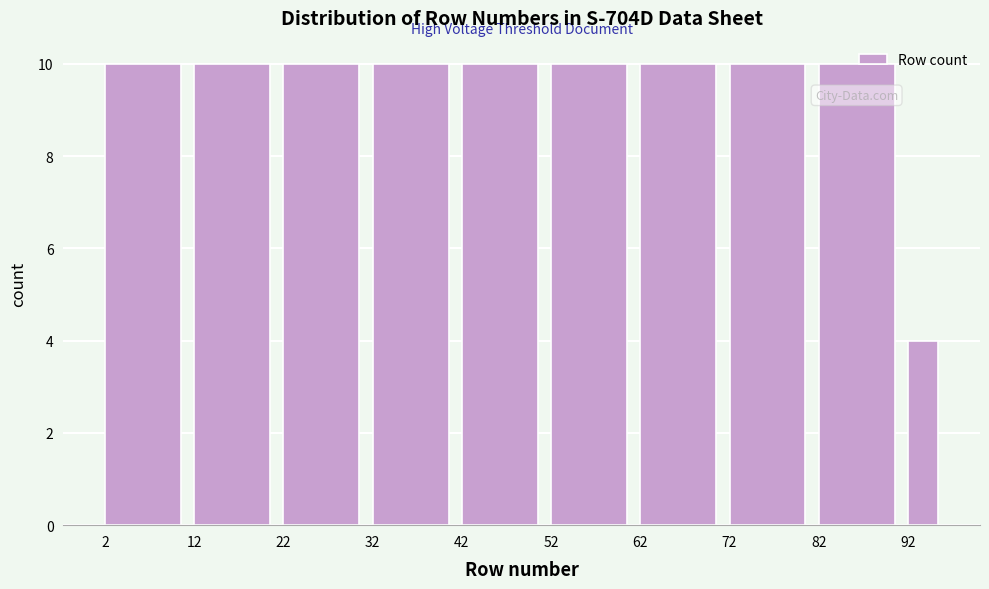

Reading left to right, transcribe this chart: for each bar, give the range it covers on the x-axis and its height. The values are not printed on the chart, so give them approximately, as read against the axis.

2 to 12: 10
12 to 22: 10
22 to 32: 10
32 to 42: 10
42 to 52: 10
52 to 62: 10
62 to 72: 10
72 to 82: 10
82 to 92: 10
92 to 96: 4